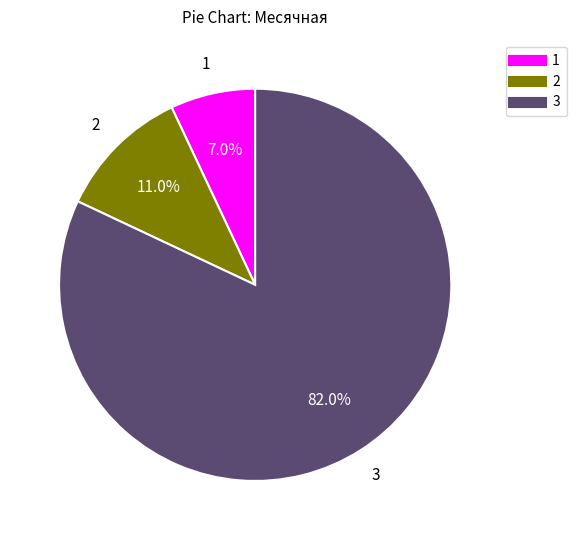

Is there any slice that represents more than half of the pie?

Yes